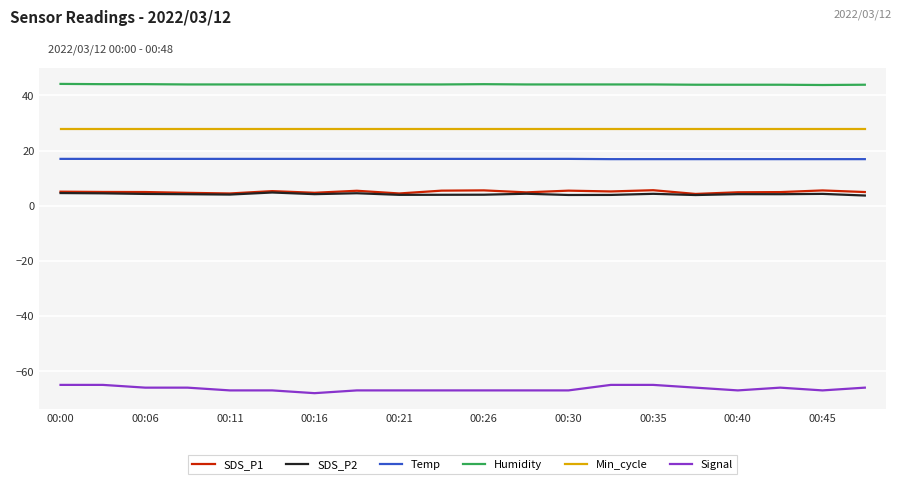

Which series has the largest total across all categories?

Humidity